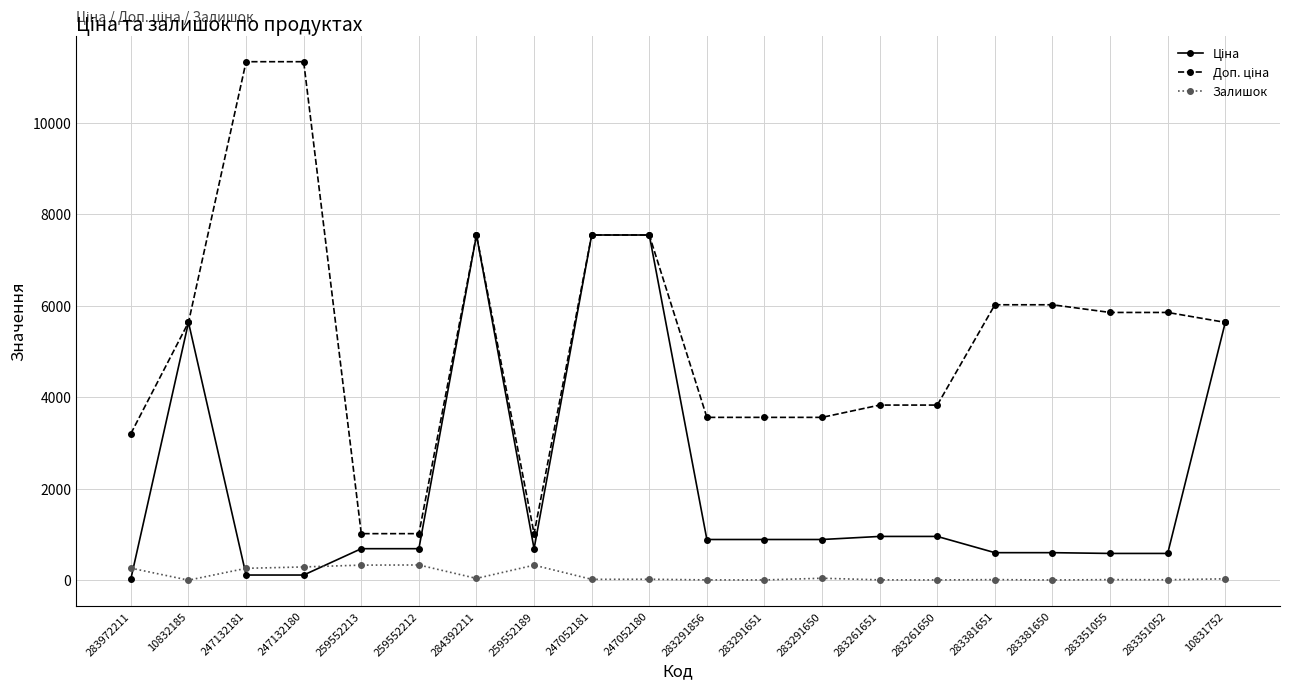

At which label is Залишок closest to 167?

247132181